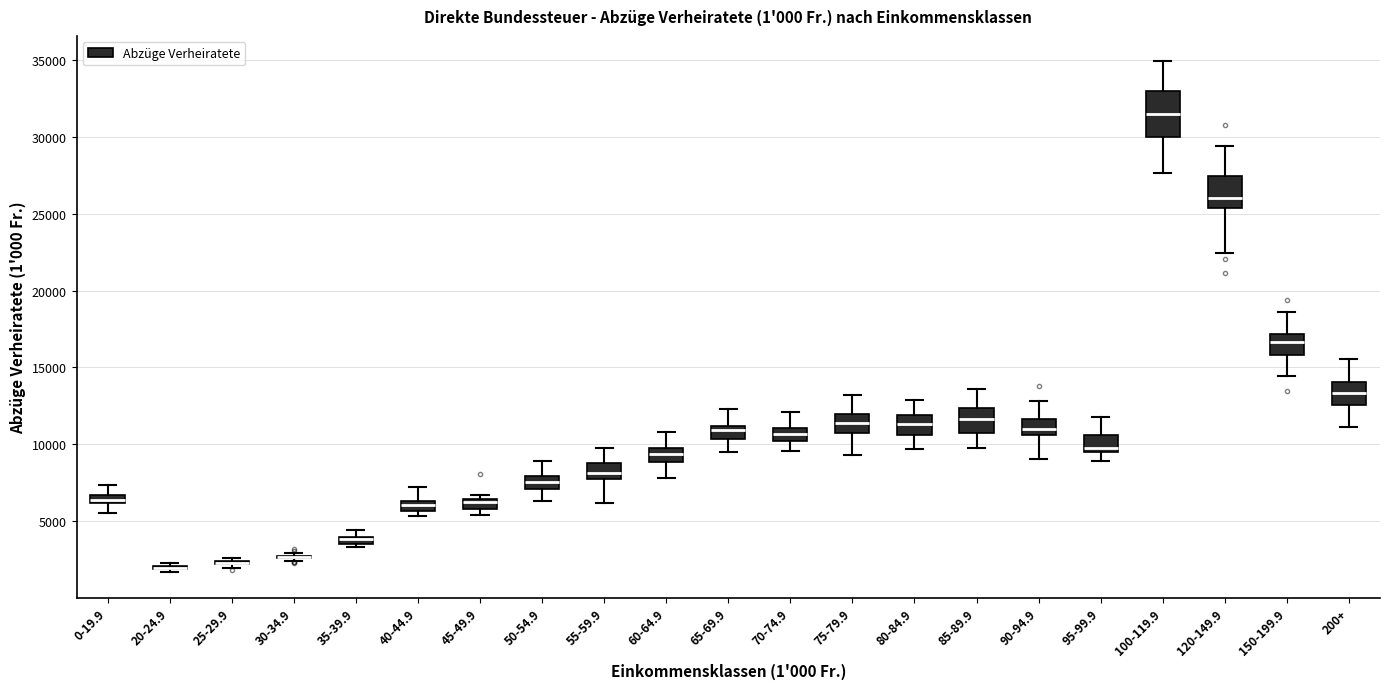

Comparing the boxes themselves (not the whiskers), which one is the tallest?

100-119.9